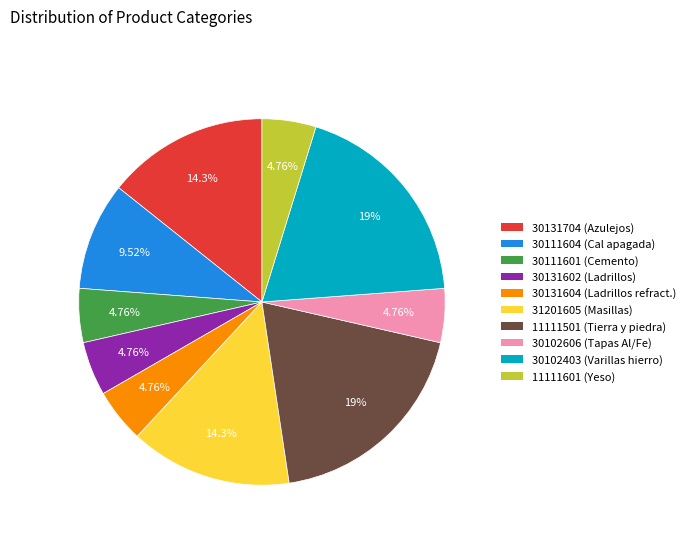

Is there any slice that represents more than half of the pie?

No